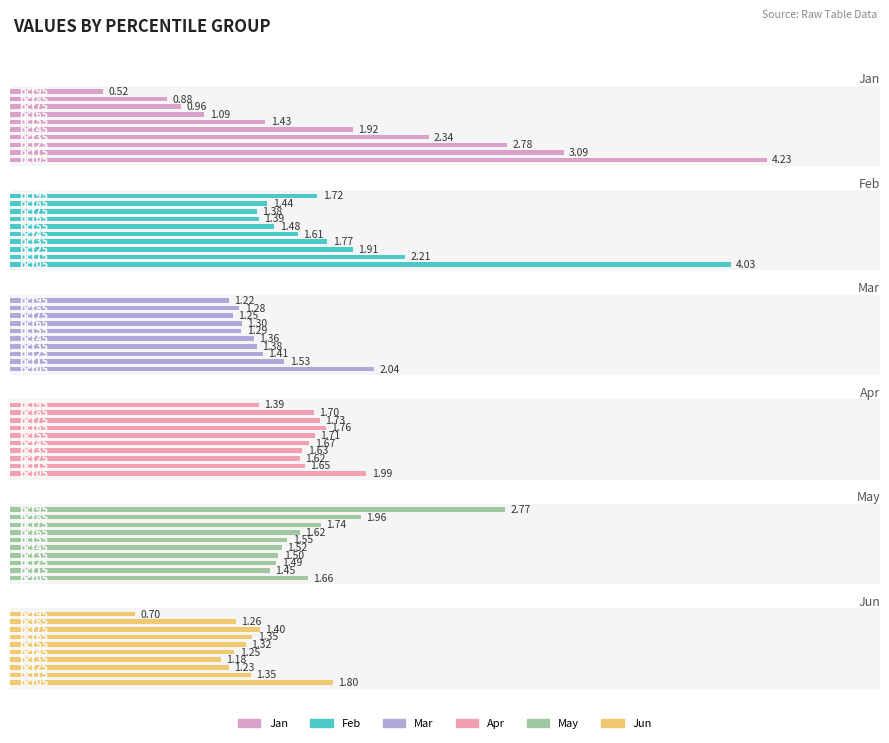

The May series shows 0.5 at 7. True or false?

False